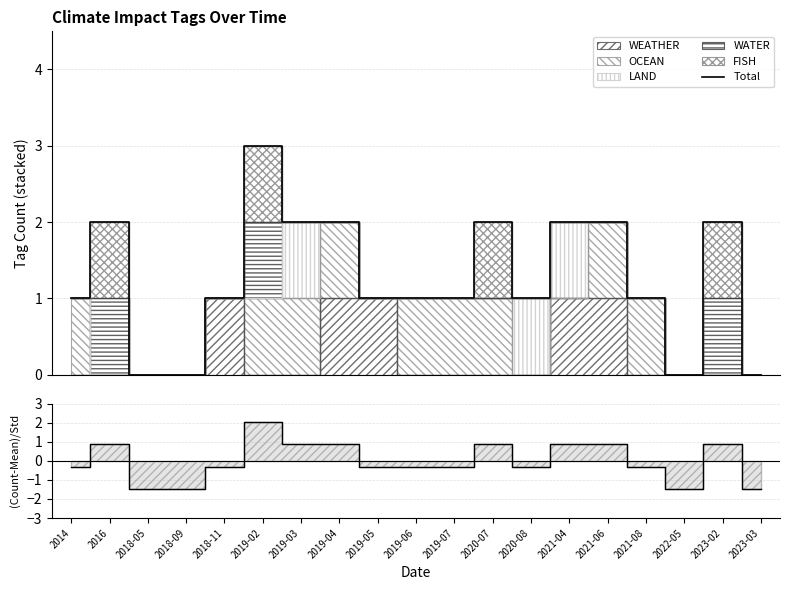

Is it true that Total equals 2.0 at 2020-07?

True